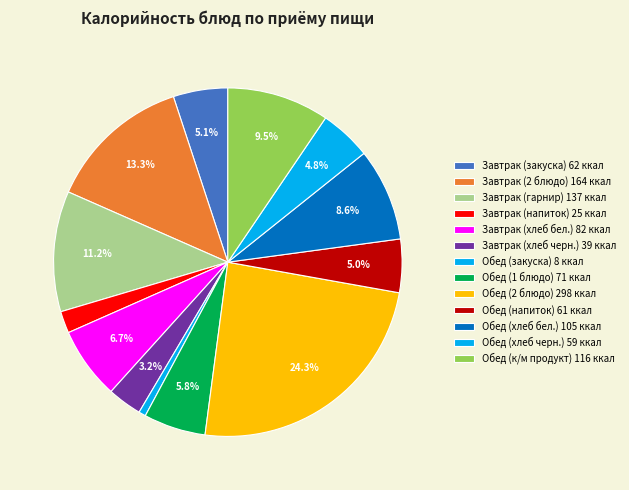

What percentage do Обед (хлеб бел.) and Завтрак (напиток) together represent?

10.6%